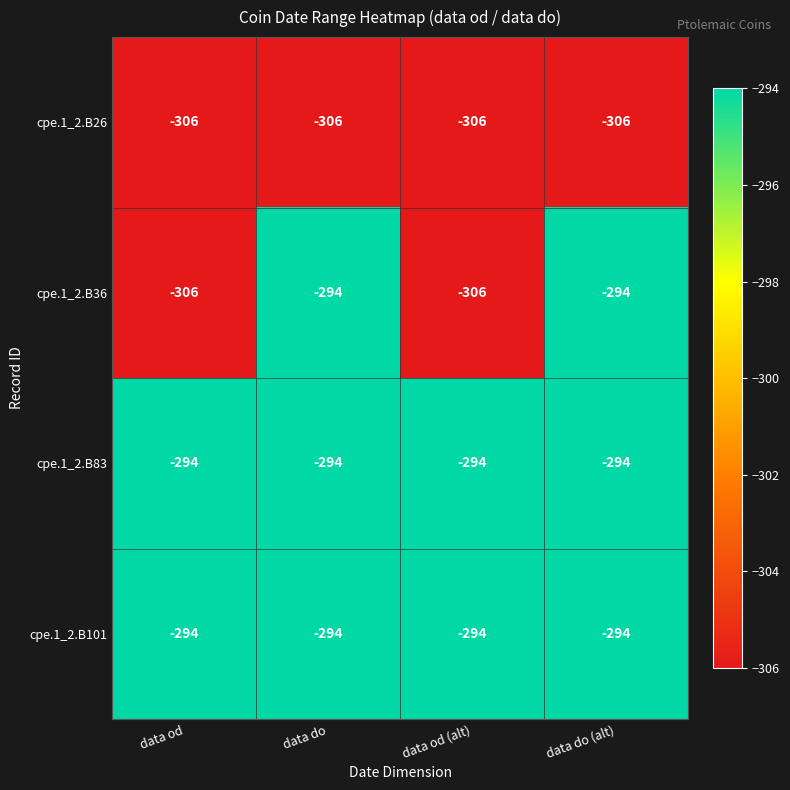

True or false: cpe.1_2.B26 has a value of -497 at data do (alt).

False